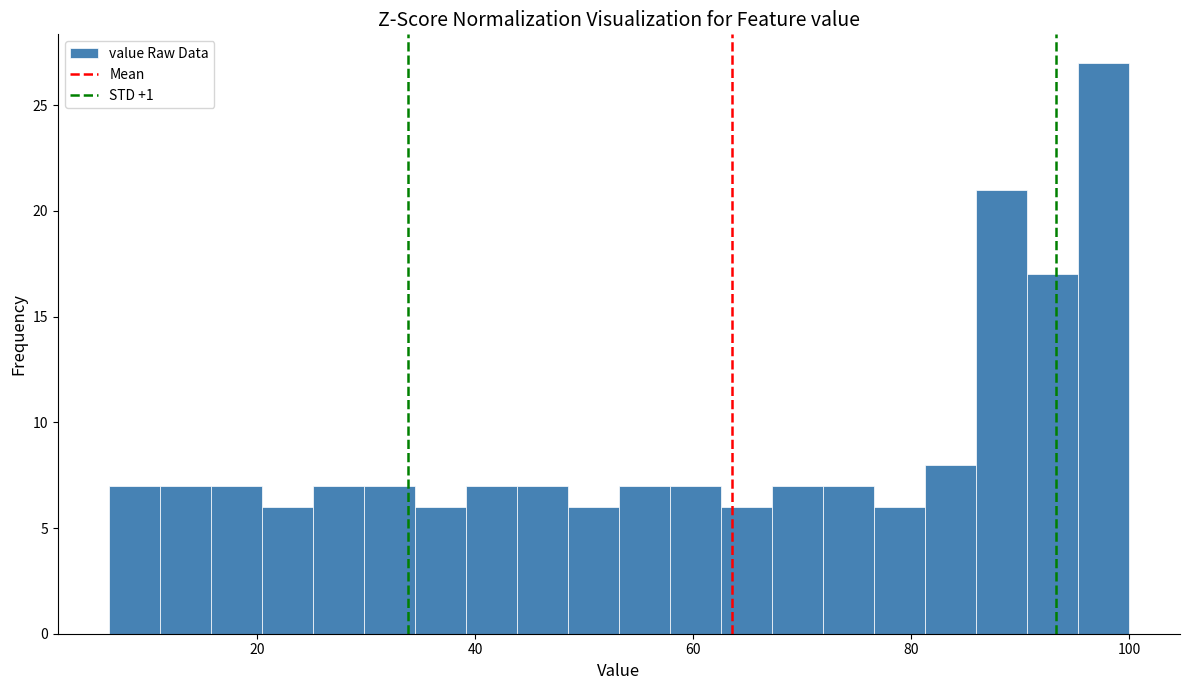

Around what value on the x-axis is the tallest bar? Give the approximate position of its centre, as read against the axis.

98